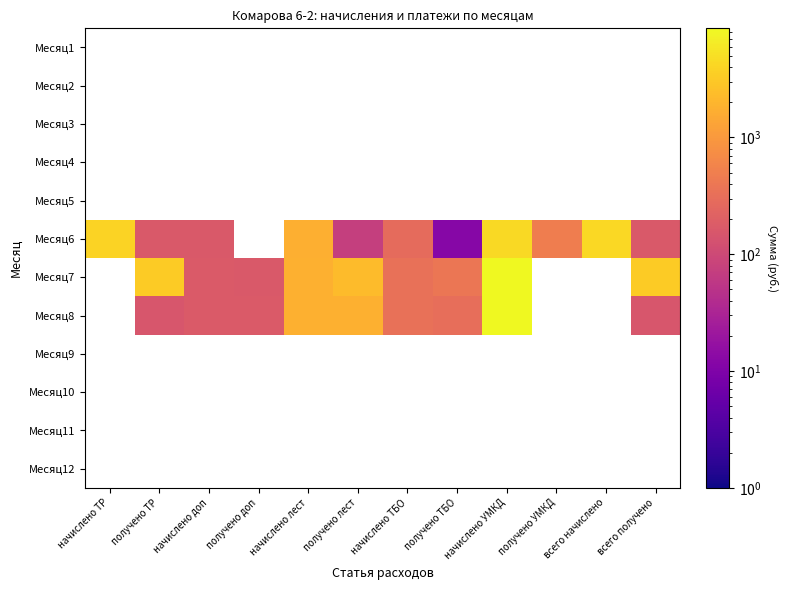

Which series has the widest spread of values?

Месяц6